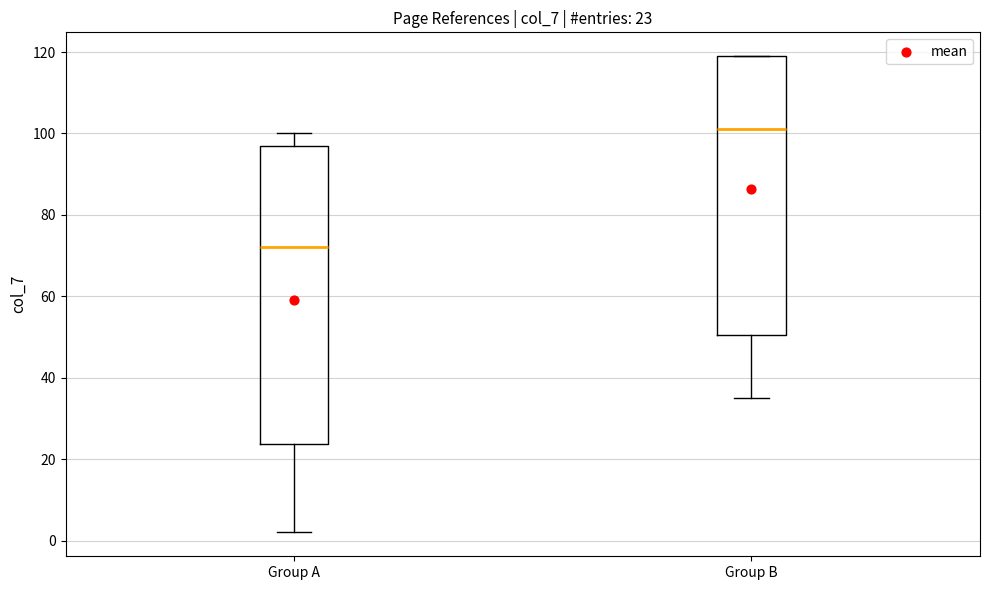

Comparing the boxes themselves (not the whiskers), which one is the tallest?

Group A